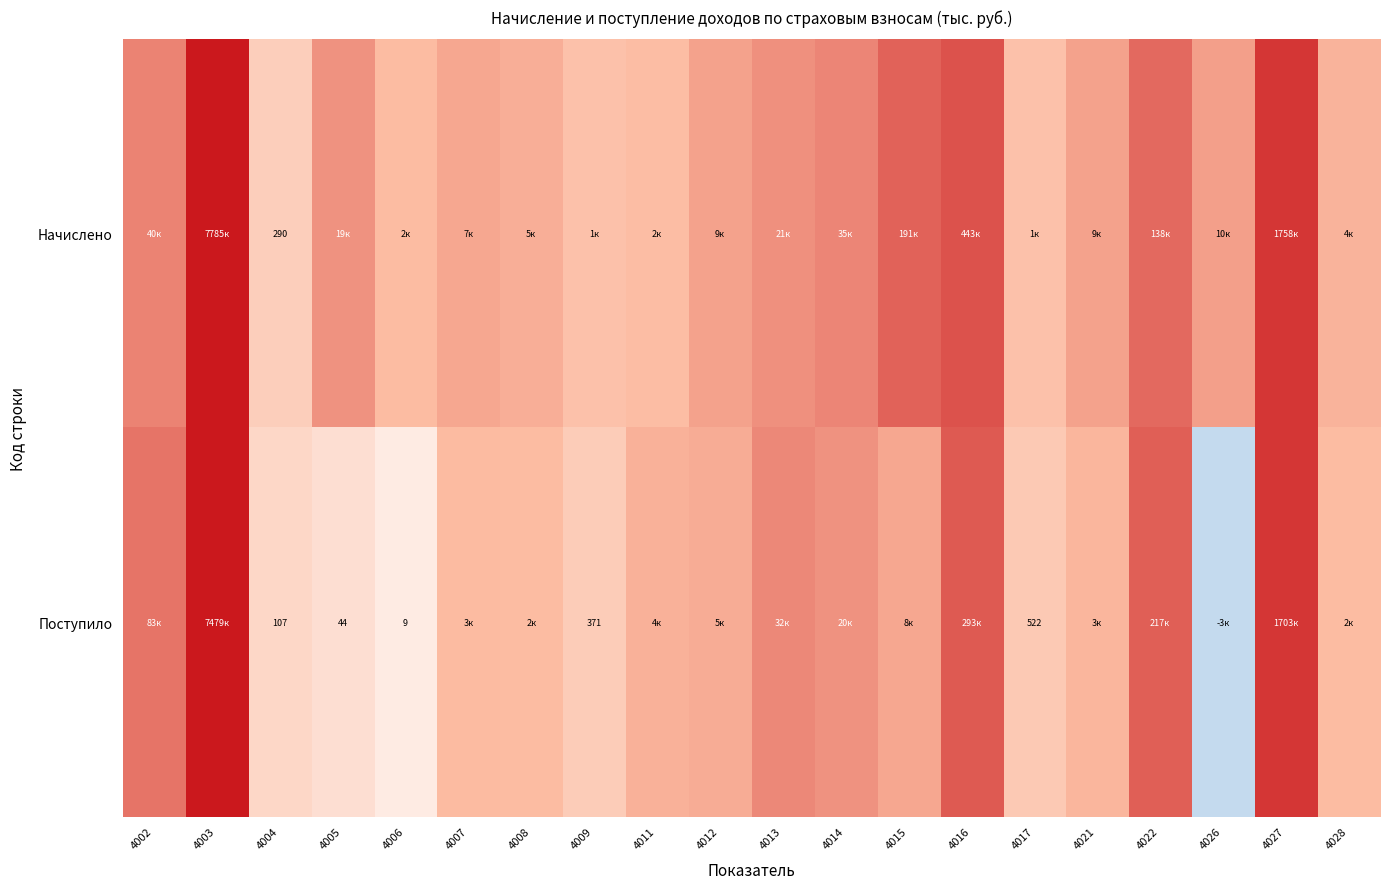

Is the value of Начислено at 4004 greater than the value of Поступило at 4004?

Yes